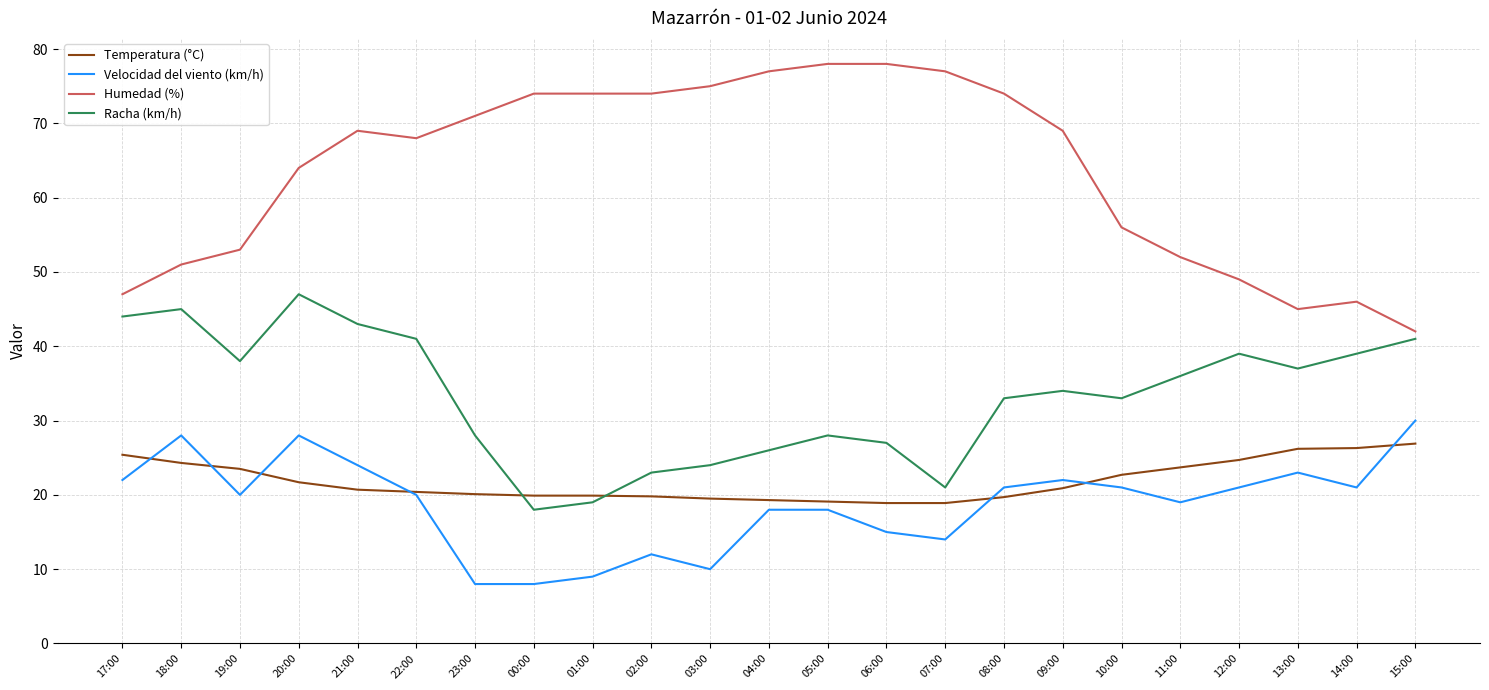

The value of Racha (km/h) at 10:00 is 48.5. True or false?

False